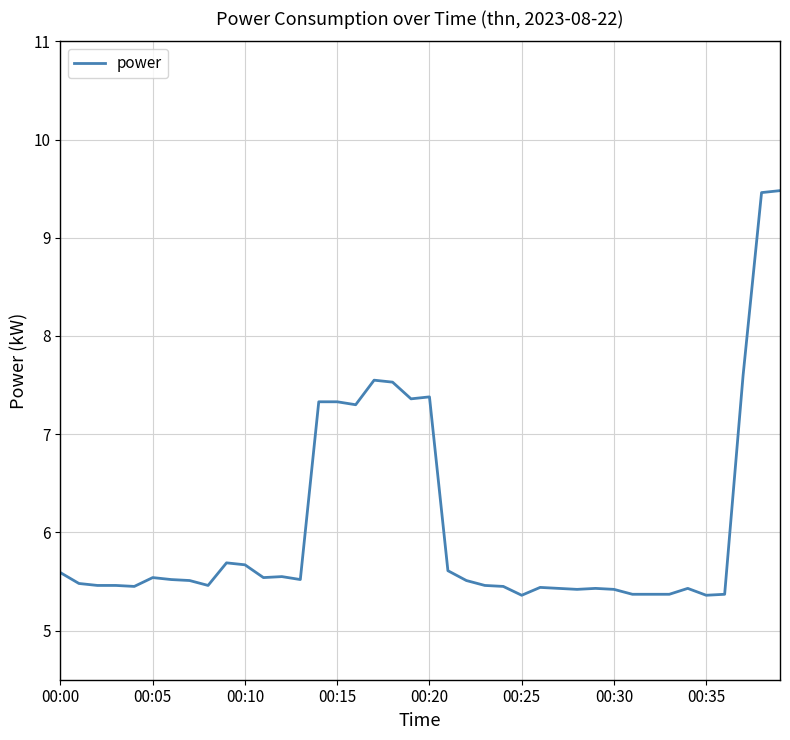

What is the sum of all values?

242.6